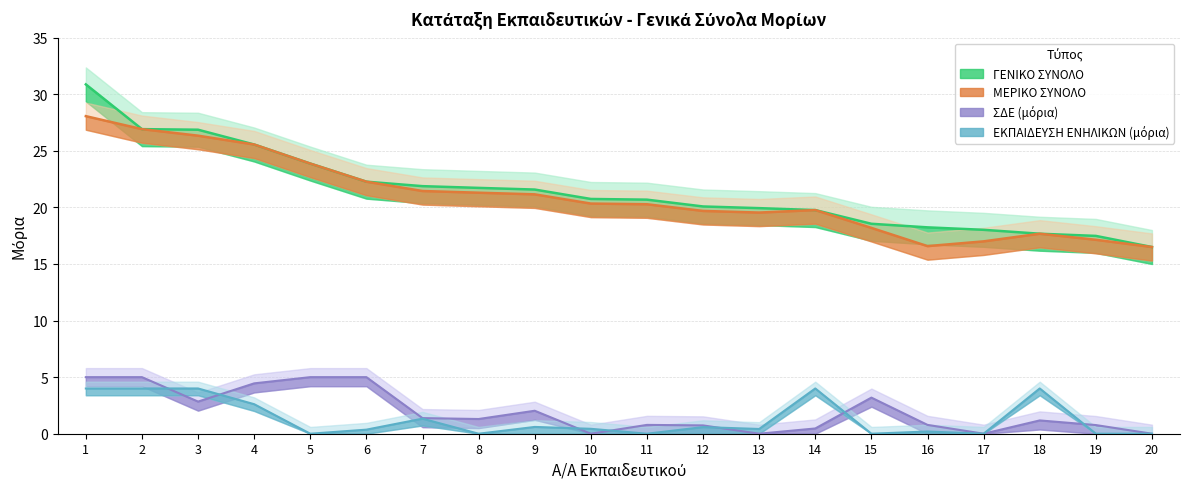

Reading left to right, what are all the values shown in this chart?

ΓΕΝΙΚΟ ΣΥΝΟΛΟ: 1=30.9	2=26.9	3=26.9	4=25.6	5=23.9	6=22.3	7=21.9	8=21.7	9=21.6	10=20.7	11=20.7	12=20.1	13=19.9	14=19.8	15=18.6	16=18.2	17=18.0	18=17.7	19=17.5	20=16.5
ΜΕΡΙΚΟ ΣΥΝΟΛΟ: 1=28.1	2=26.9	3=26.3	4=25.6	5=23.9	6=22.3	7=21.4	8=21.3	9=21.2	10=20.3	11=20.3	12=19.7	13=19.5	14=19.8	15=18.2	16=16.6	17=17.0	18=17.7	19=17.1	20=16.5
ΣΔΕ (μόρια): 1=5.0	2=5.0	3=2.8	4=4.5	5=5.0	6=5.0	7=1.4	8=1.3	9=2.0	10=0.0	11=0.8	12=0.7	13=0.0	14=0.5	15=3.2	16=0.8	17=0.0	18=1.2	19=0.8	20=0.0
ΕΚΠΑΙΔΕΥΣΗ ΕΝΗΛΙΚΩΝ (μόρια): 1=4.0	2=4.0	3=4.0	4=2.6	5=0.0	6=0.4	7=1.3	8=0.0	9=0.6	10=0.4	11=0.0	12=0.6	13=0.4	14=4.0	15=0.0	16=0.2	17=0.0	18=4.0	19=0.0	20=0.0